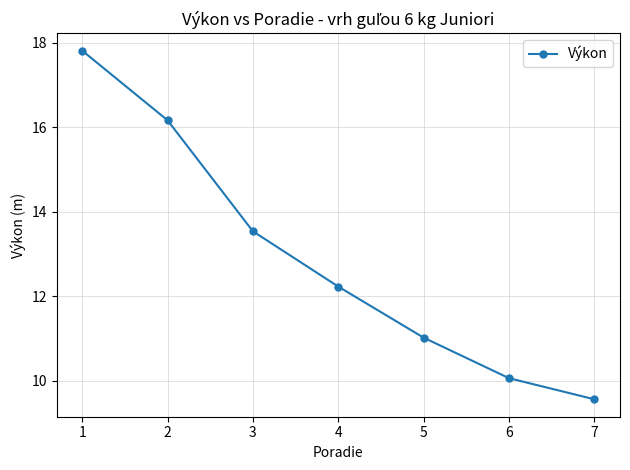

Approximately how many times larger is the value at 7 compared to 2?

0.6